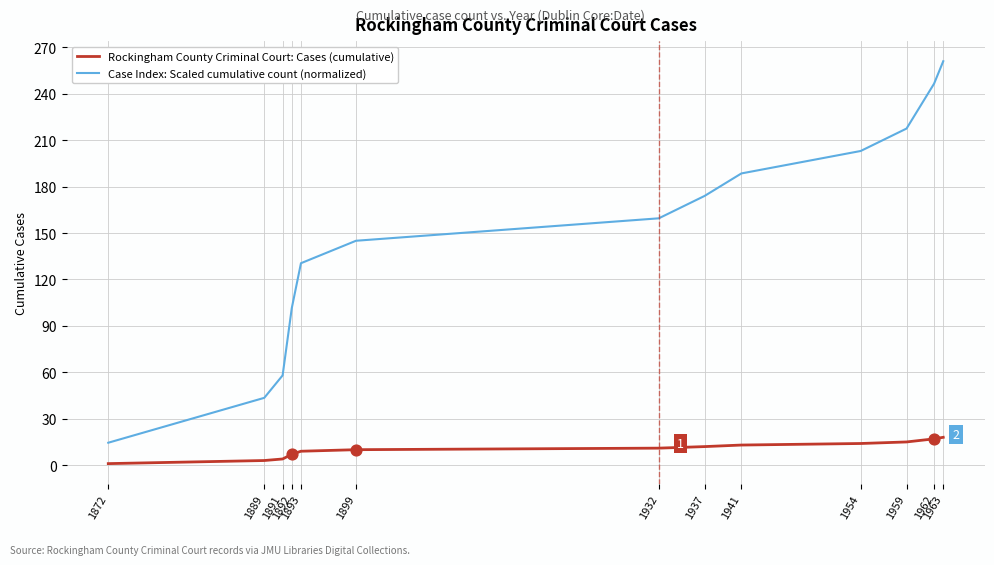

At how many categories does at least one series exceed 94?

10